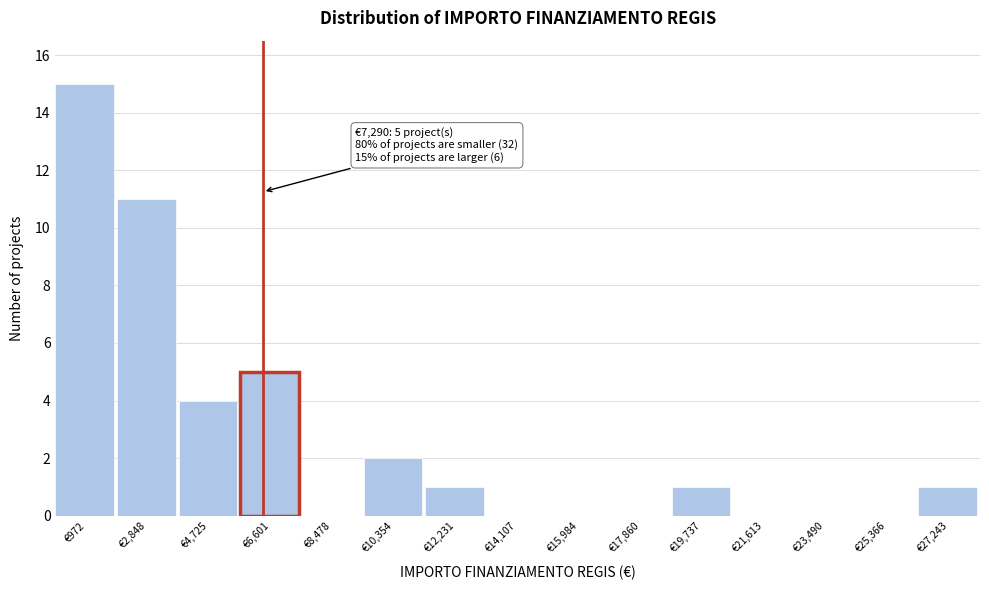

Reading left to right, what are all the values shown in this chart?

€972=15	€2,848=11	€4,725=4	€6,601=5	€8,478=0	€10,354=2	€12,231=1	€14,107=0	€15,984=0	€17,860=0	€19,737=1	€21,613=0	€23,490=0	€25,366=0	€27,243=1